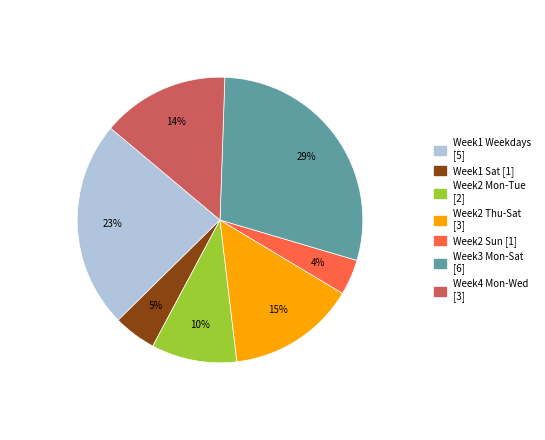

Does any single category account for the majority?

No